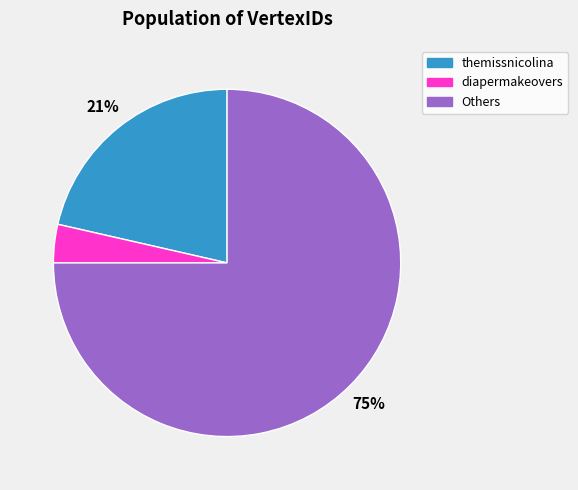

Does any single category account for the majority?

Yes